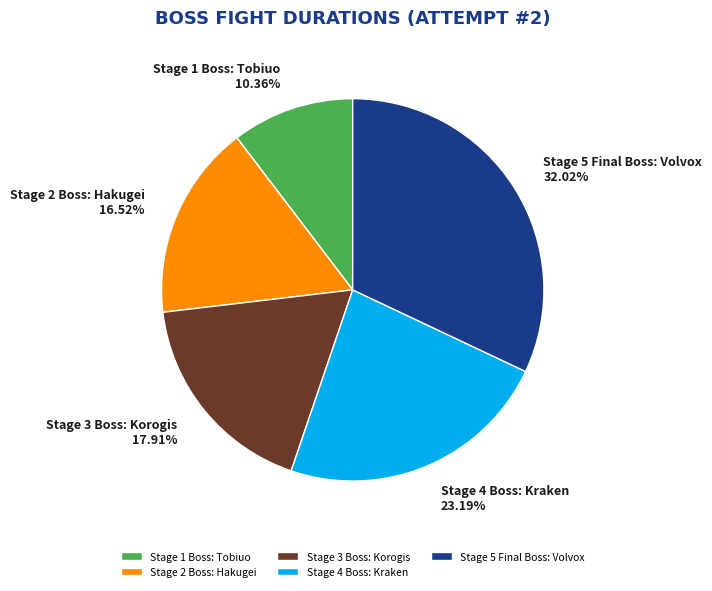

What percentage is the Stage 5 Final Boss: Volvox slice, to the nearest percent?

32%